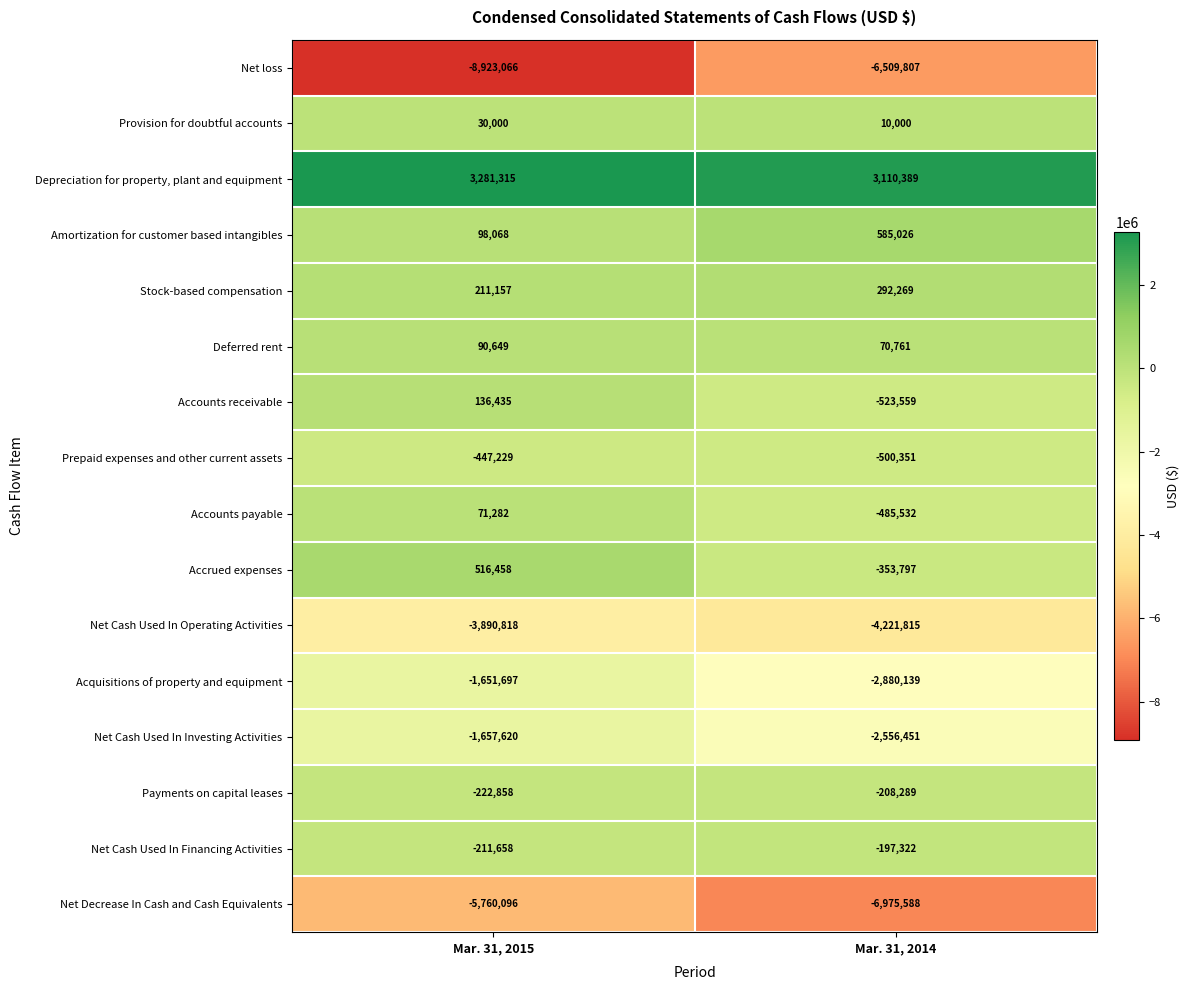

How many values in the Net loss series are below -6509807?

1